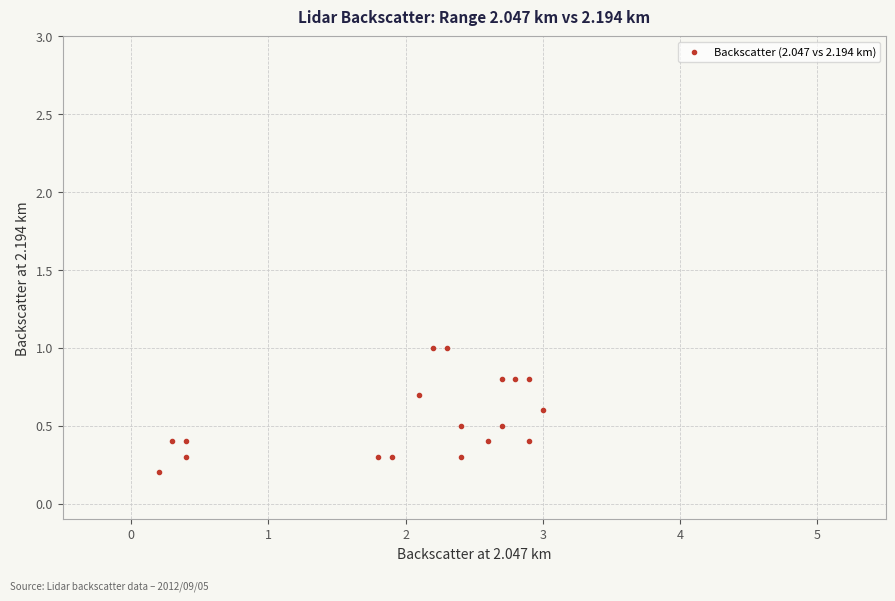

What is the range of Y values (max minus min)?

0.8